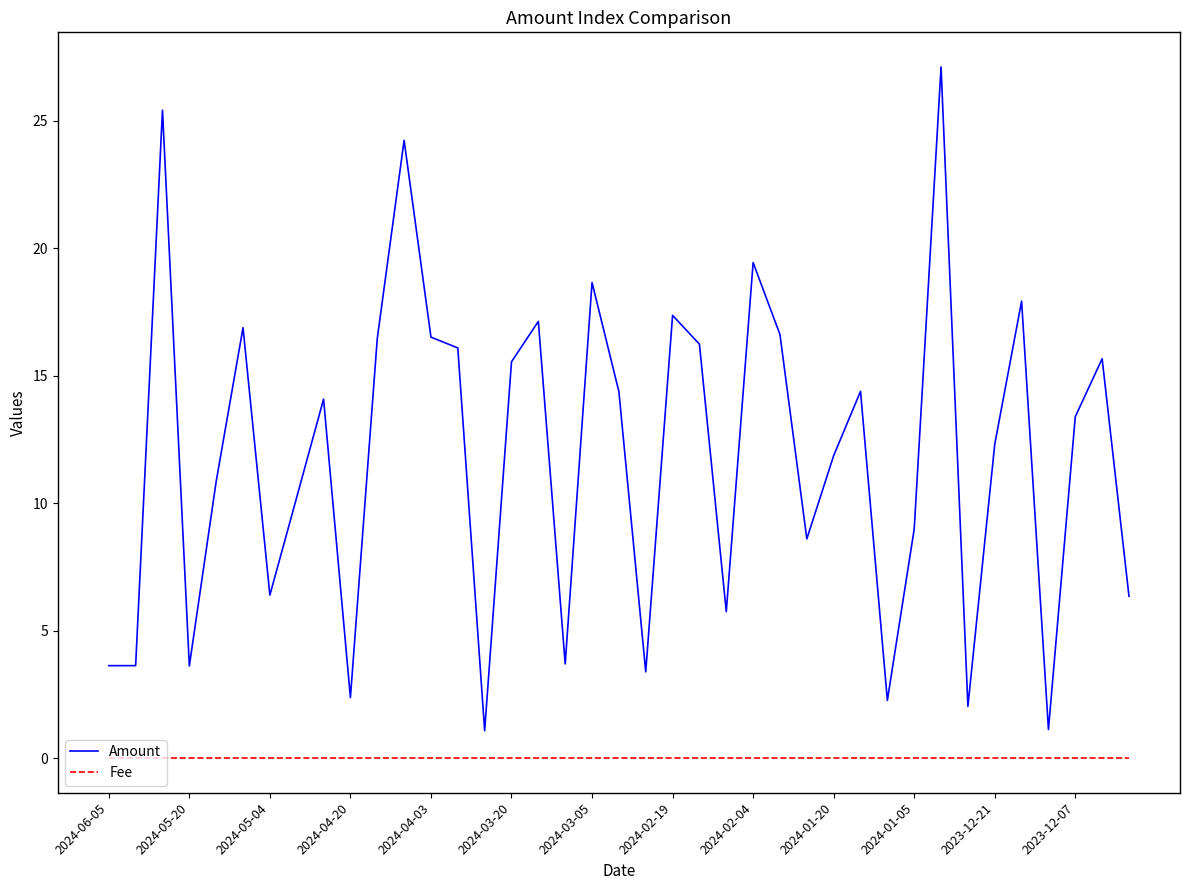

True or false: Amount and Fee intersect in this chart.

False